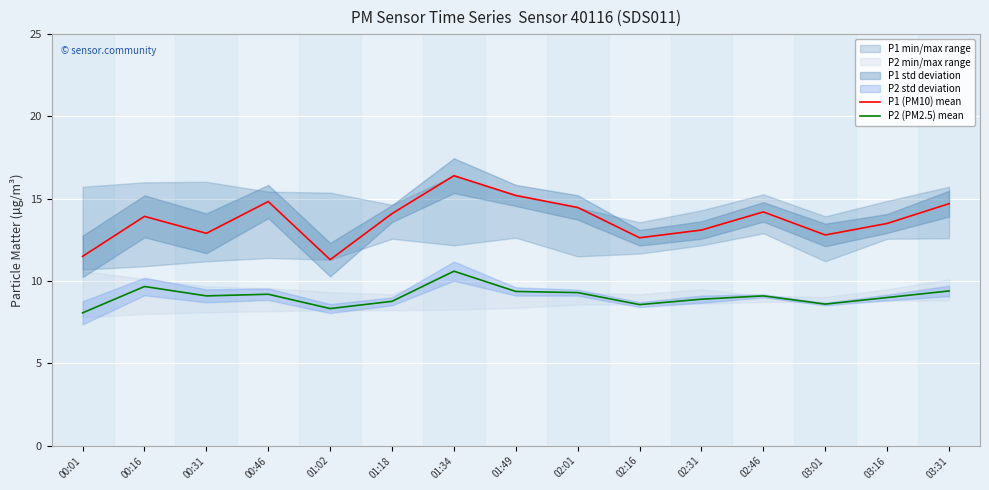

What is the maximum value for P2 (PM2.5) mean?

10.6